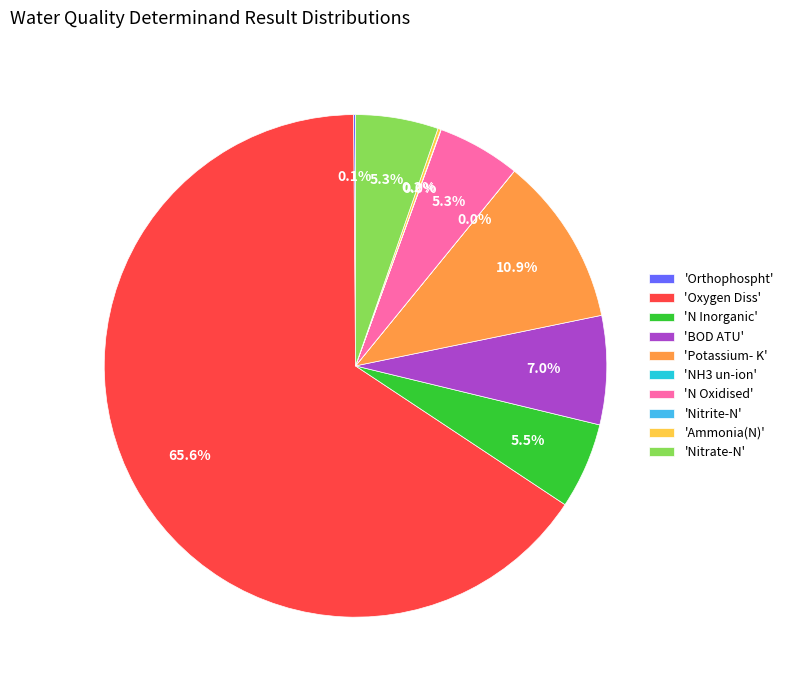

What portion of the pie excludes 'N Inorganic'?

94.5%